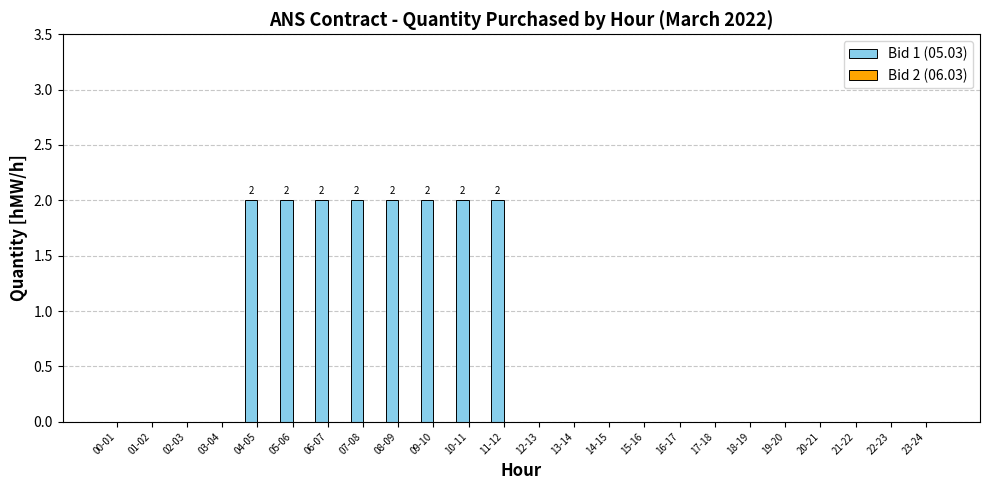

Is it true that the value at 01-02 is -1?

False